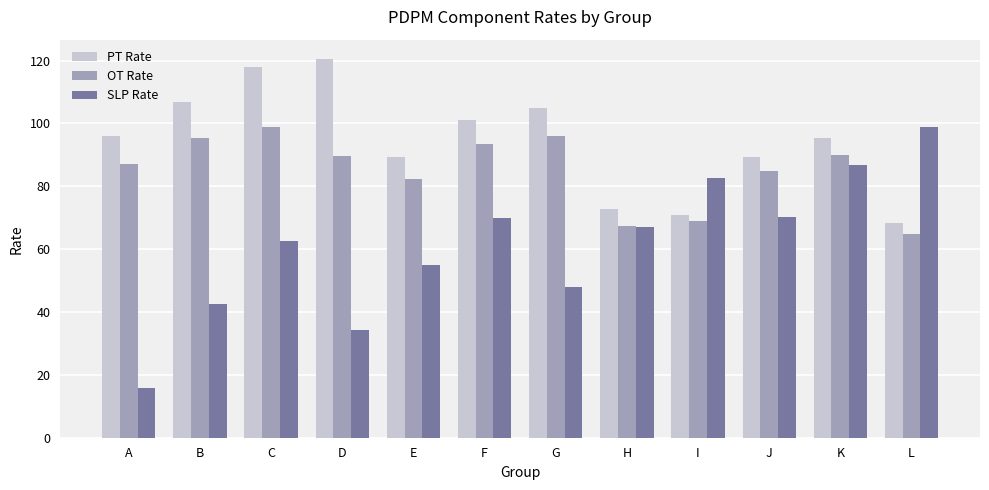

How many data points in SLP Rate are above 67?

6